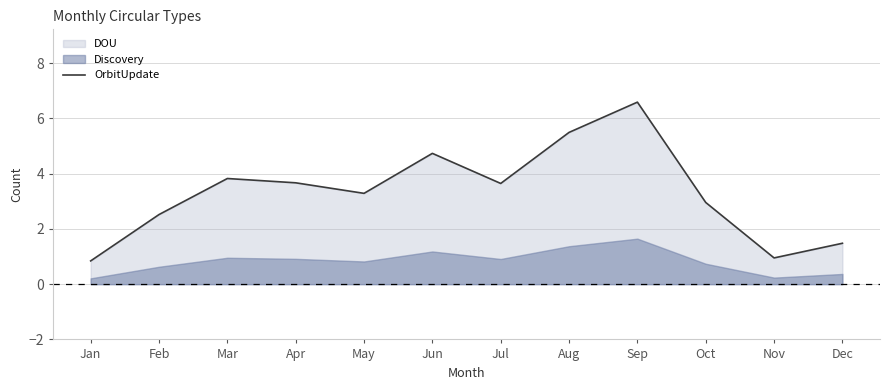

Where does the data first go above 3?

Mar